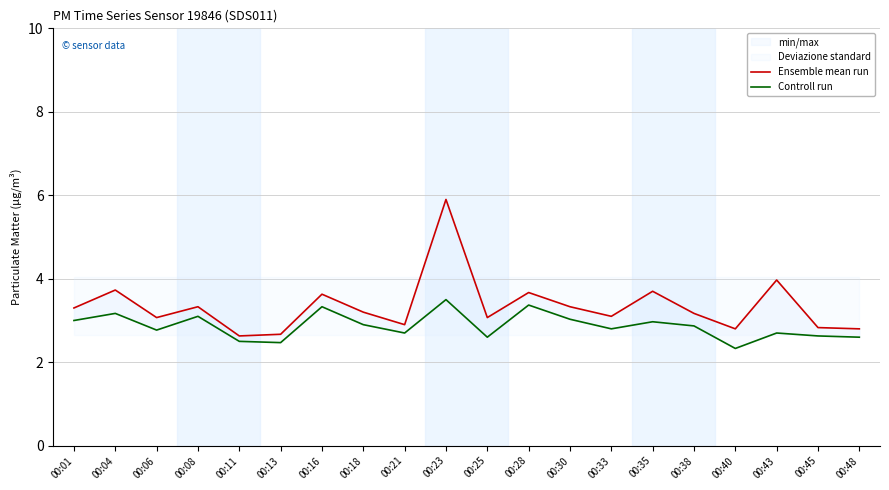

What is the lowest value of the Ensemble mean run series?

2.6